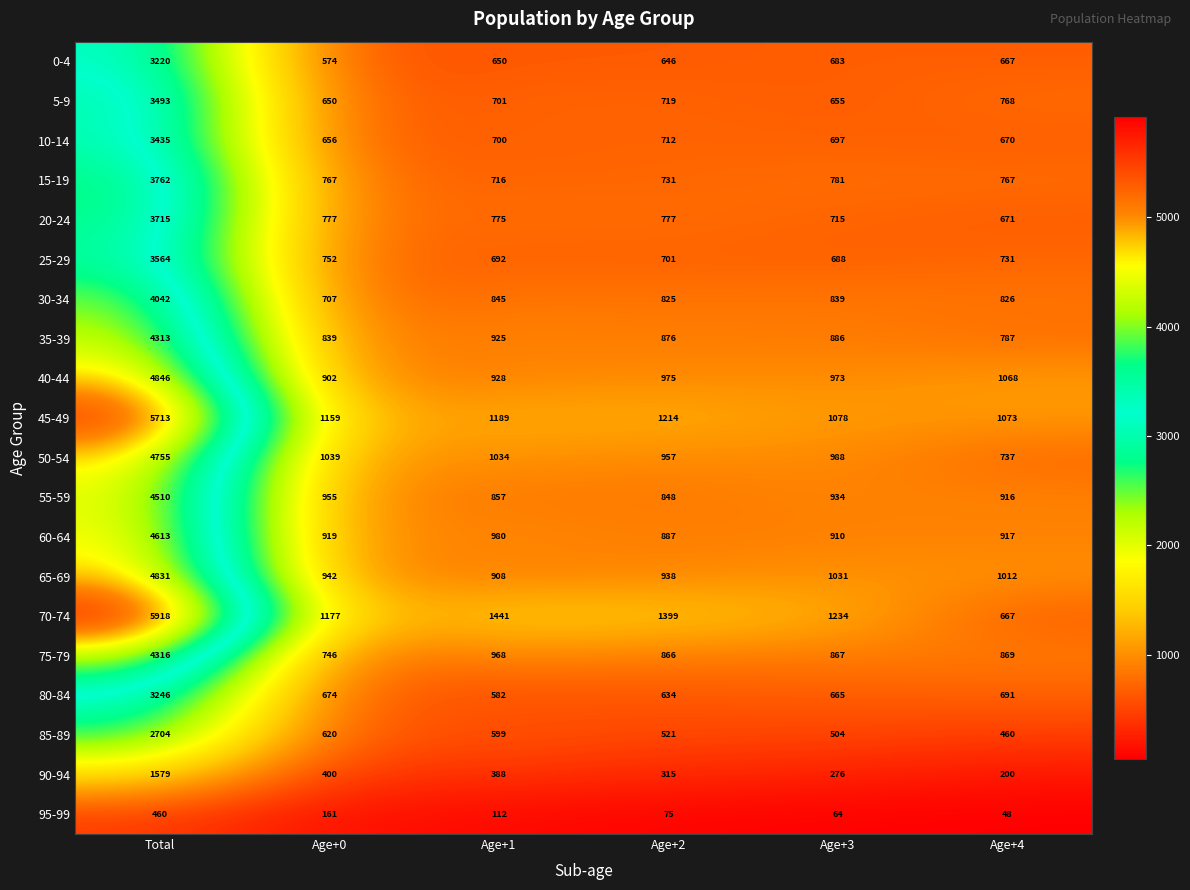

What is the total value across all series at Age+2?

15616